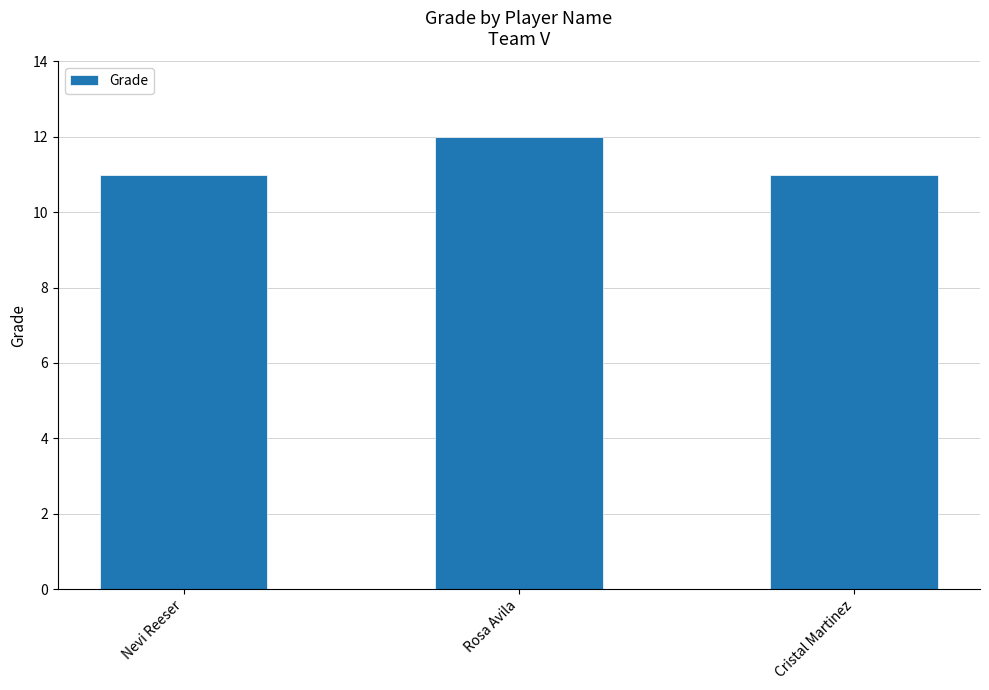

What is the average value?

11